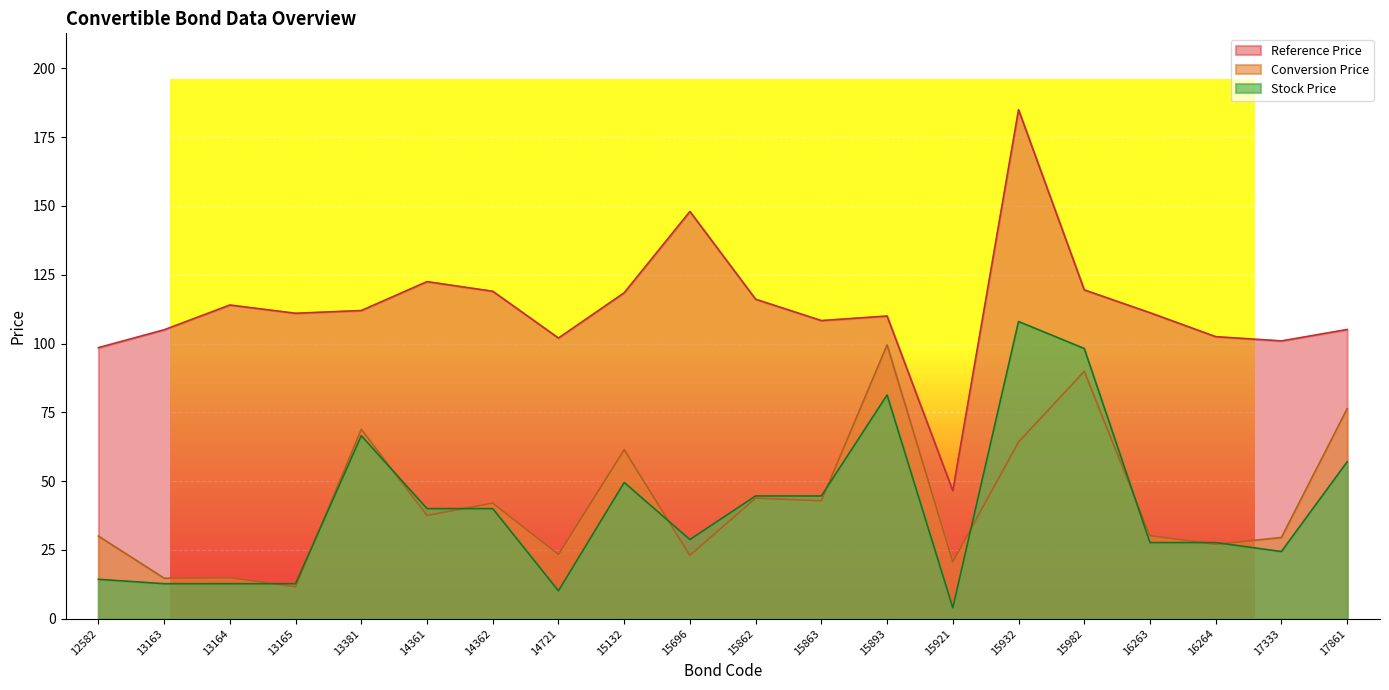

How many values in the Stock Price series exceed 40?

8